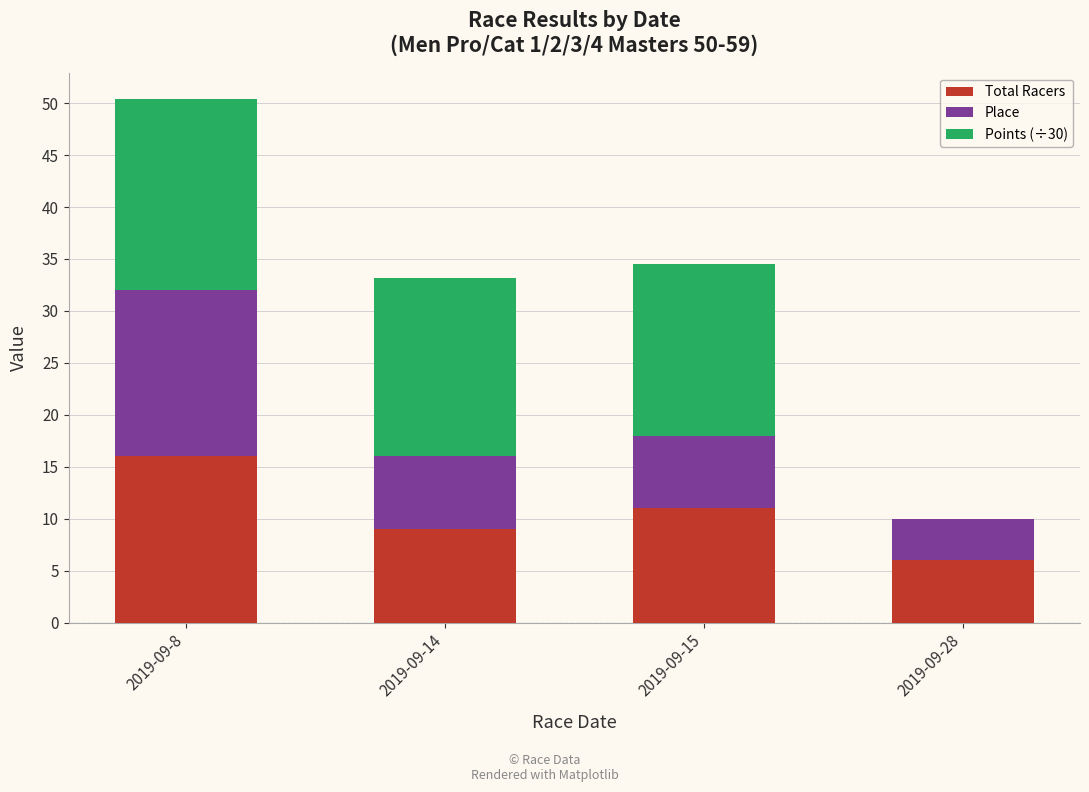

True or false: Total Racers has a value of 11.0 at 2019-09-15.

True